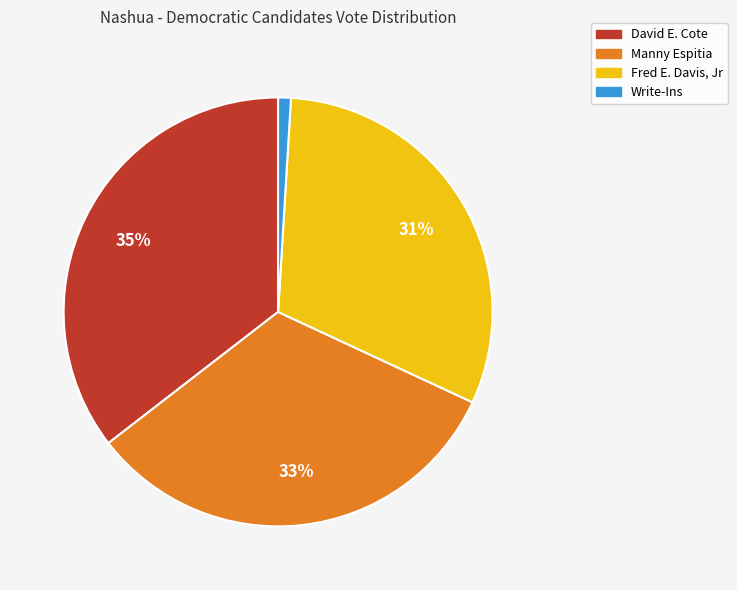

Combined, do Fred E. Davis, Jr and Write-Ins account for over 50%?

No